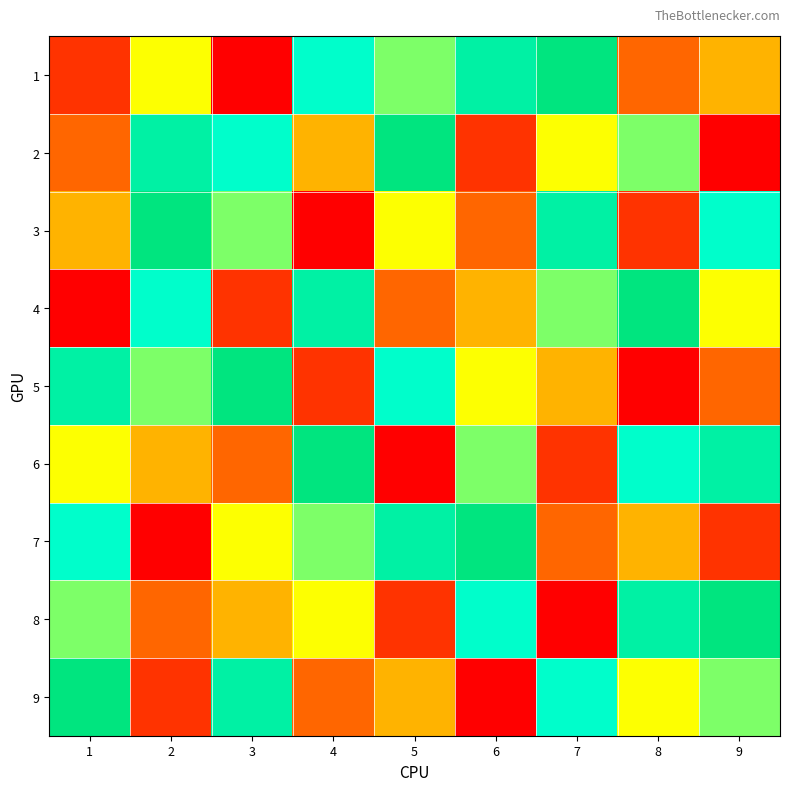

Reading left to right, what are all the values shown in this chart?

1: 1=2	2=5	3=1	4=7	5=6	6=8	7=9	8=3	9=4
2: 1=3	2=8	3=7	4=4	5=9	6=2	7=5	8=6	9=1
3: 1=4	2=9	3=6	4=1	5=5	6=3	7=8	8=2	9=7
4: 1=1	2=7	3=2	4=8	5=3	6=4	7=6	8=9	9=5
5: 1=8	2=6	3=9	4=2	5=7	6=5	7=4	8=1	9=3
6: 1=5	2=4	3=3	4=9	5=1	6=6	7=2	8=7	9=8
7: 1=7	2=1	3=5	4=6	5=8	6=9	7=3	8=4	9=2
8: 1=6	2=3	3=4	4=5	5=2	6=7	7=1	8=8	9=9
9: 1=9	2=2	3=8	4=3	5=4	6=1	7=7	8=5	9=6